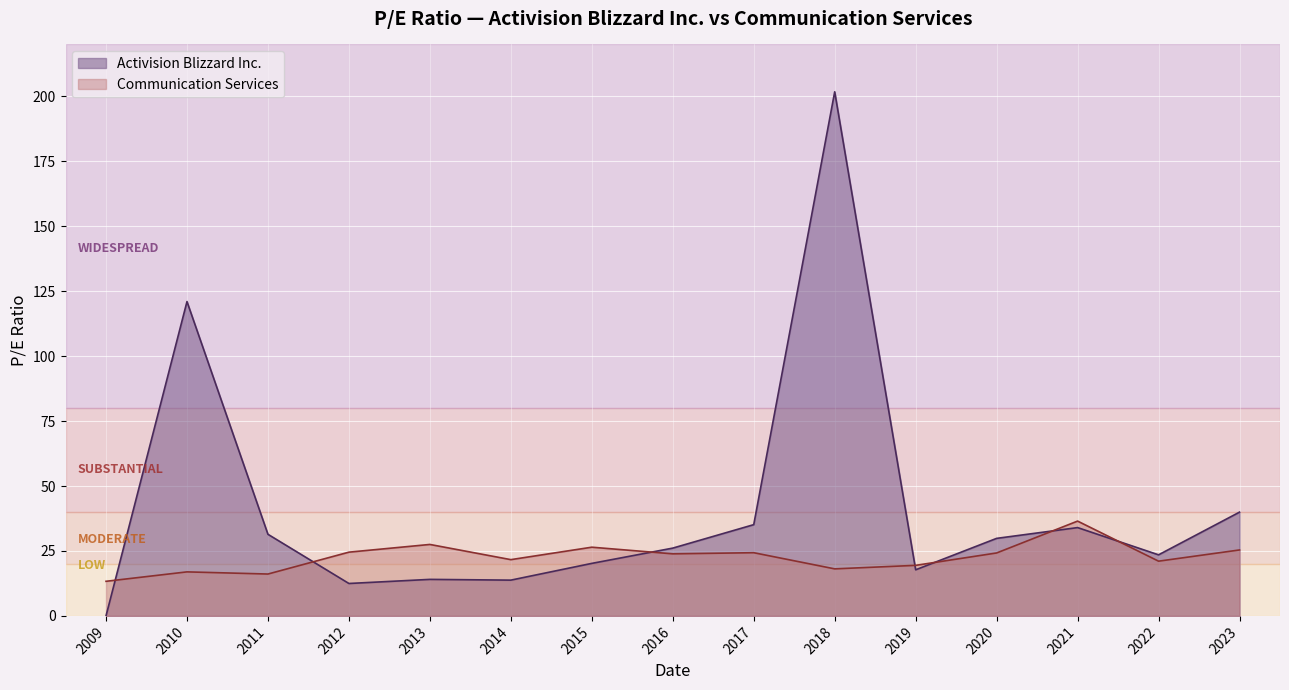

What is the average value of the Activision Blizzard Inc. series?

41.4